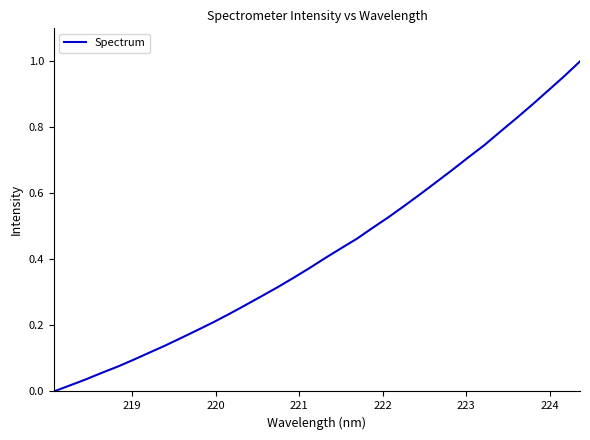

What is the difference between the second highest and second lowest values?

0.9